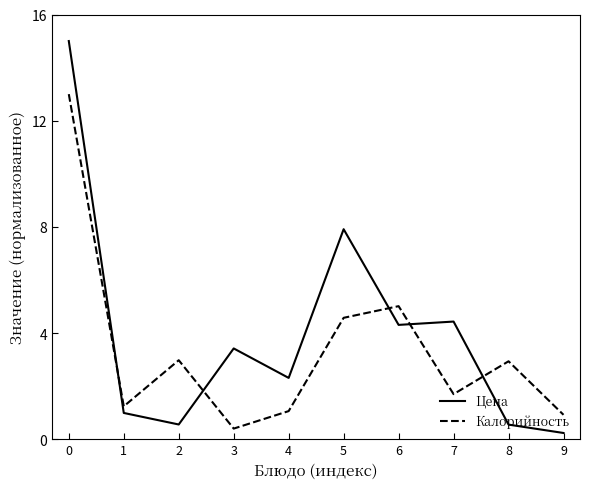

Between 1 and 7, which series saw the biggest shift?

Цена